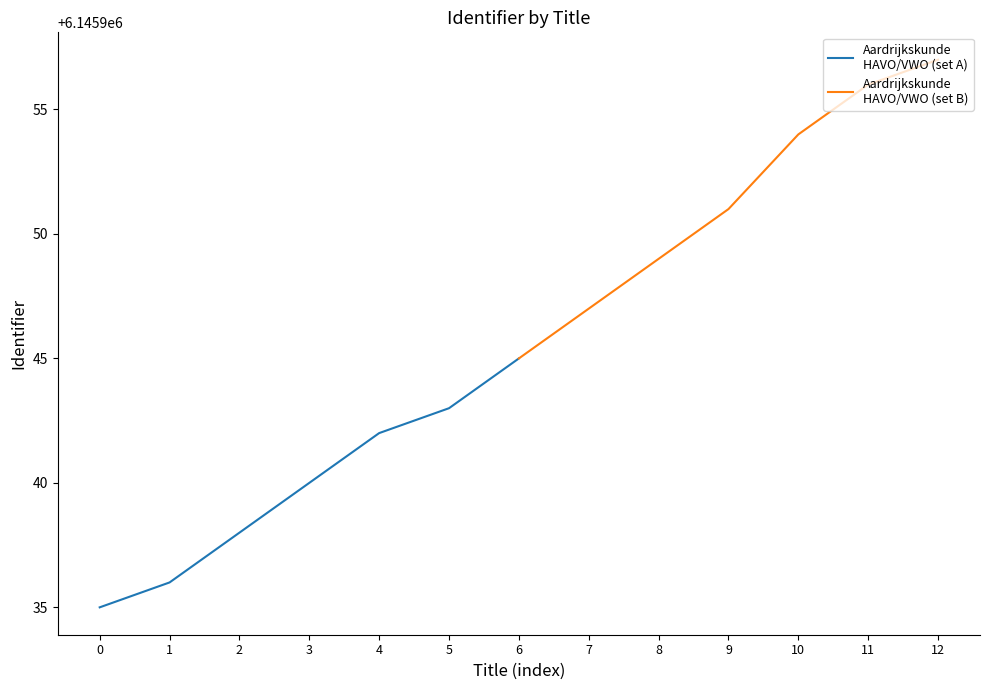

What value does the Aardrijkskunde
HAVO/VWO (set A) series have at 2?

6145938